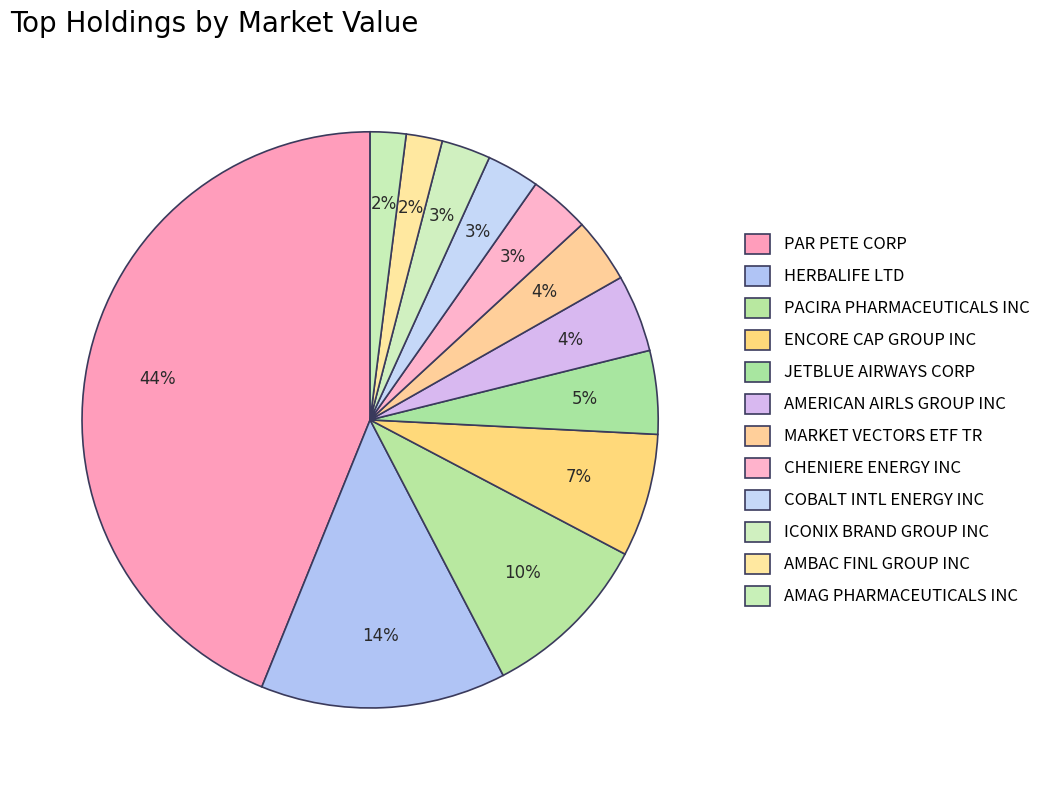

Is it true that CHENIERE ENERGY INC is 1% of the pie?

False